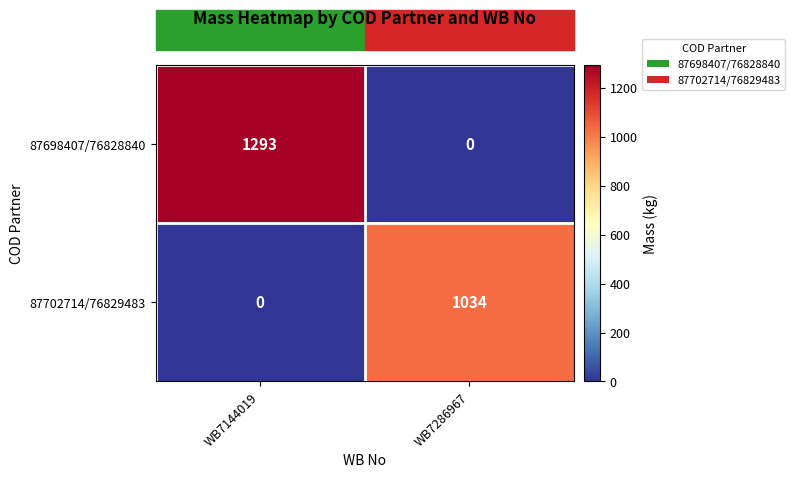

Count the number of categories in the chart.

2